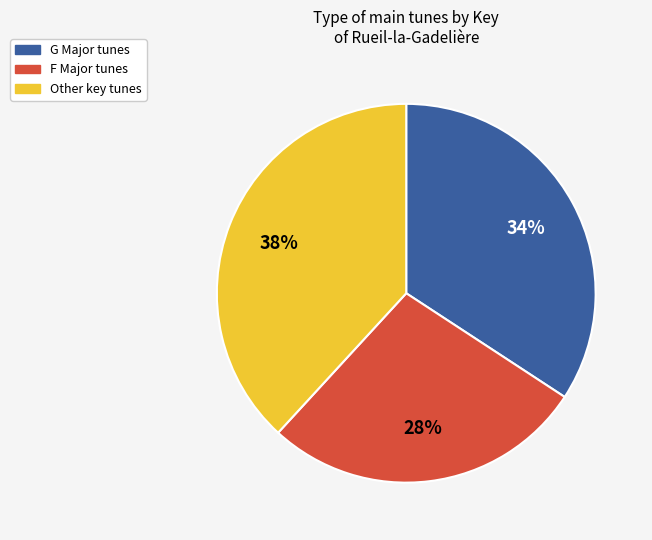

Does any single category account for the majority?

No